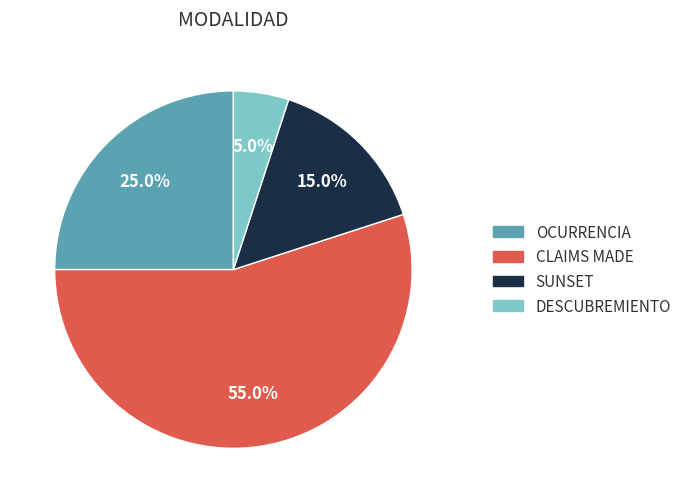

Rank the categories by value from lowest to highest.

DESCUBREMIENTO, SUNSET, OCURRENCIA, CLAIMS MADE